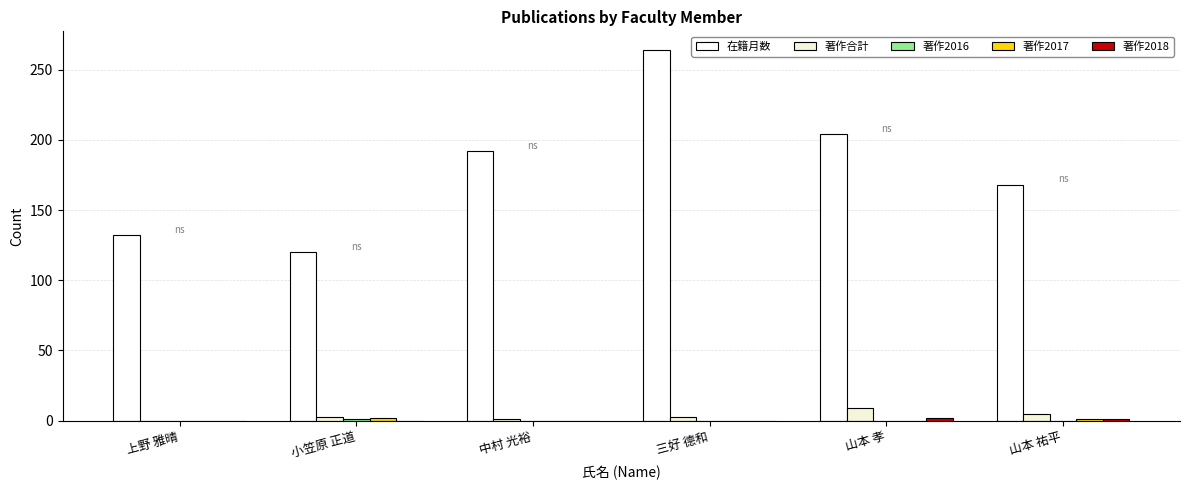

Reading left to right, what are all the values shown in this chart?

在籍月数: 上野 雅晴=132	小笠原 正道=120	中村 光裕=192	三好 德和=264	山本 孝=204	山本 祐平=168
著作合計: 上野 雅晴=0	小笠原 正道=3	中村 光裕=1	三好 德和=3	山本 孝=9	山本 祐平=5
著作2016: 上野 雅晴=0	小笠原 正道=1	中村 光裕=0	三好 德和=0	山本 孝=0	山本 祐平=0
著作2017: 上野 雅晴=0	小笠原 正道=2	中村 光裕=0	三好 德和=0	山本 孝=0	山本 祐平=1
著作2018: 上野 雅晴=0	小笠原 正道=0	中村 光裕=0	三好 德和=0	山本 孝=2	山本 祐平=1